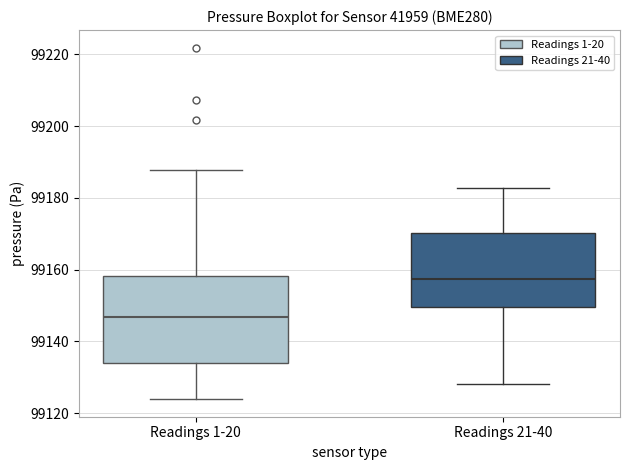

Reading left to right, read every box against the y-axis: the position of its median line, the range the box covers, and the ends of its whiskers. The values are not printed on the chart, so give them approximately, as read against the axis.

Readings 1-20: median 99146, box 99134 to 99158, whiskers 99124 to 99188
Readings 21-40: median 99158, box 99150 to 99170, whiskers 99128 to 99182